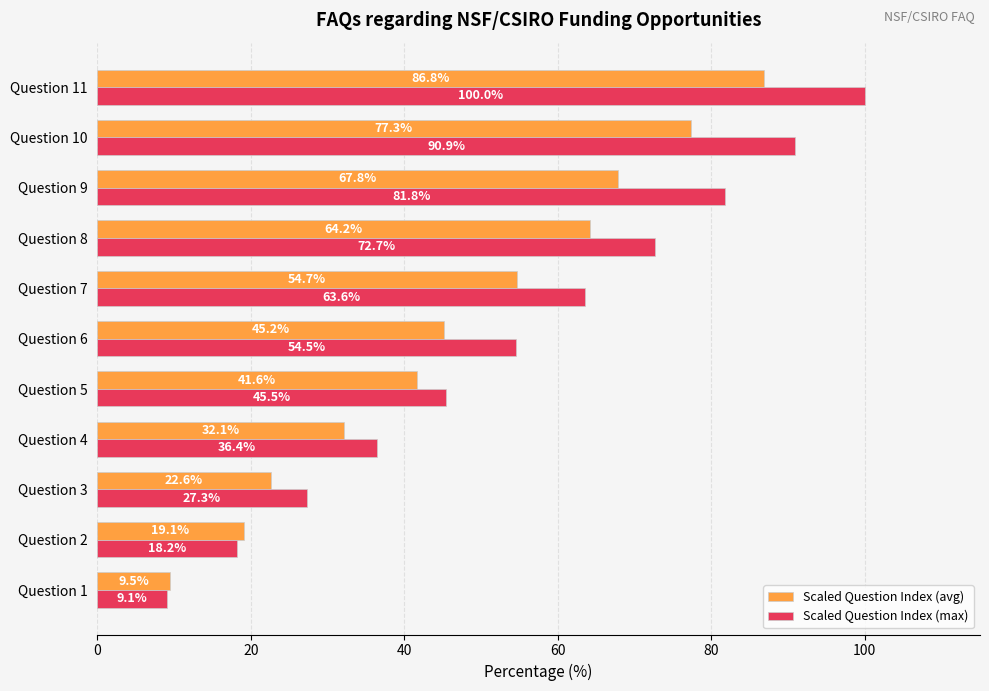

What is the minimum value shown in the chart?

9.1